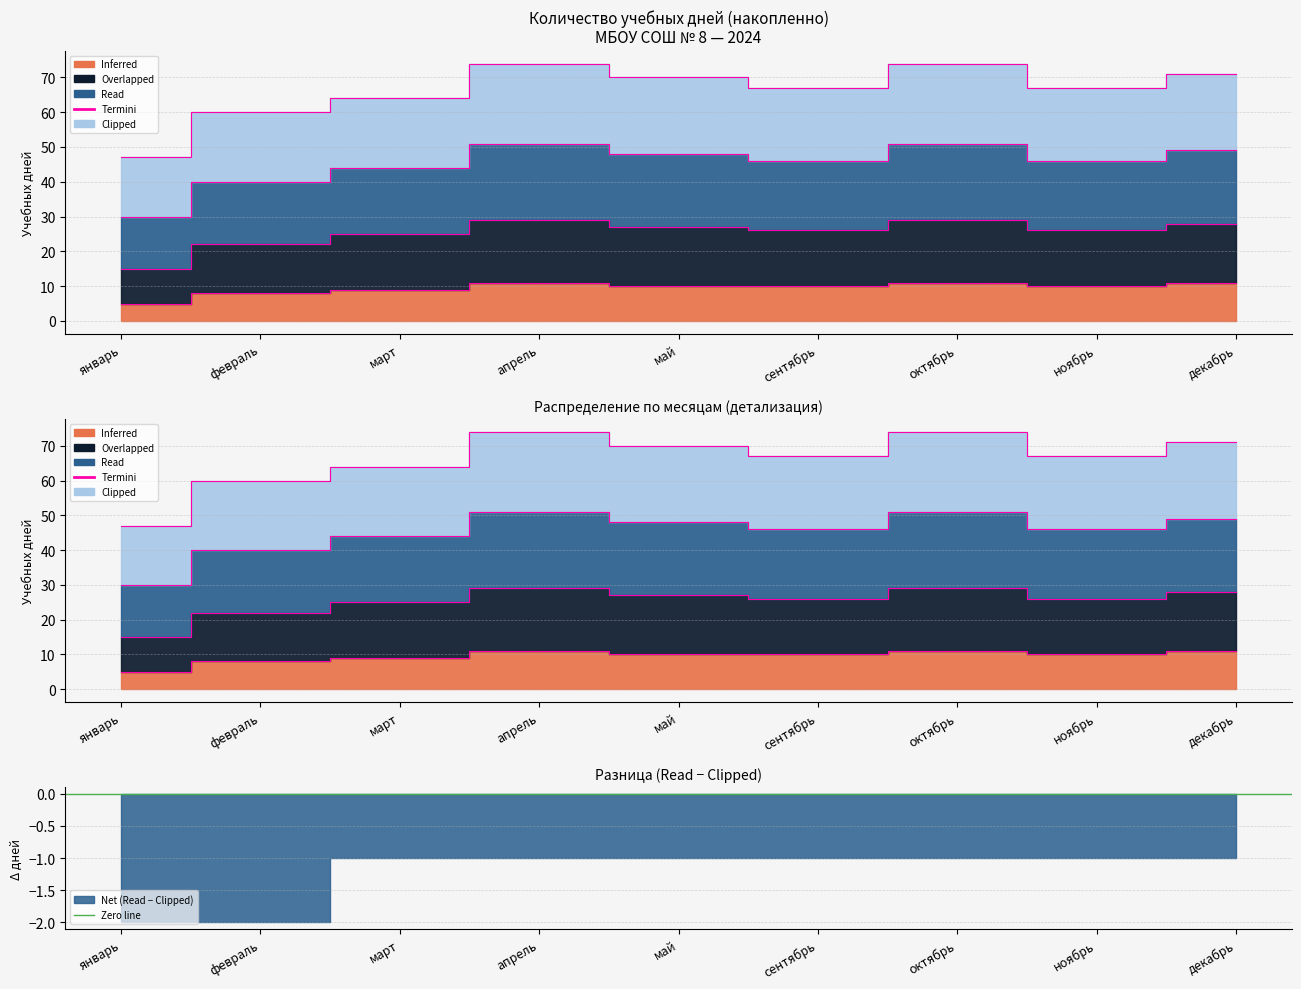

How many values in the Inferred series exceed 10?

3